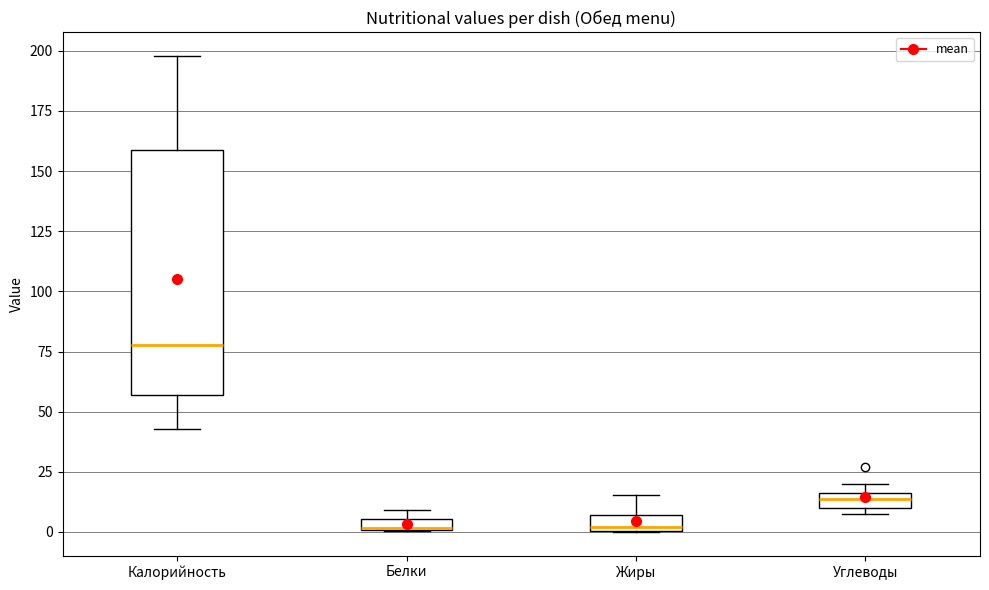

Comparing the boxes themselves (not the whiskers), which one is the tallest?

Калорийность